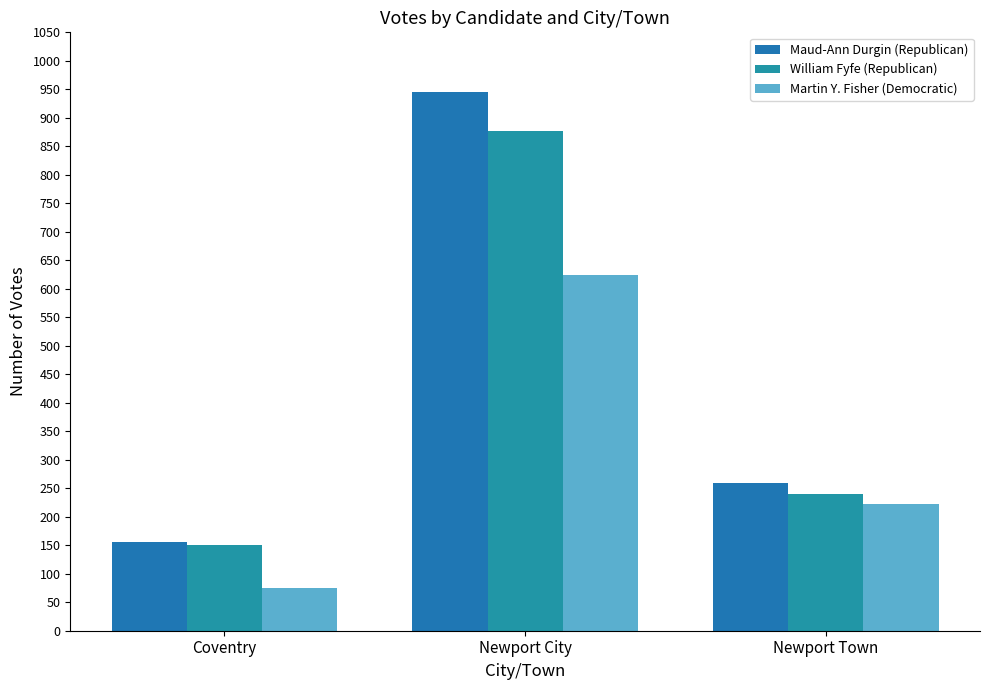

Which series has the widest spread of values?

Maud-Ann Durgin (Republican)